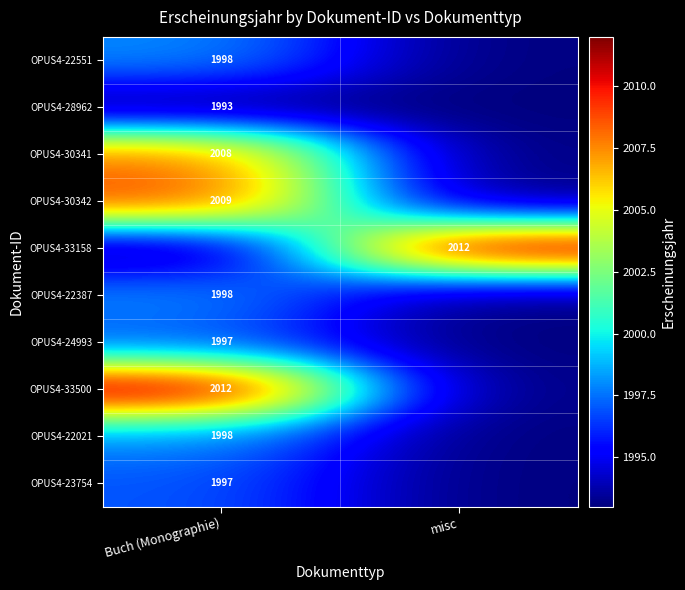

The value of OPUS4-23754 at Buch (Monographie) is 625. True or false?

False